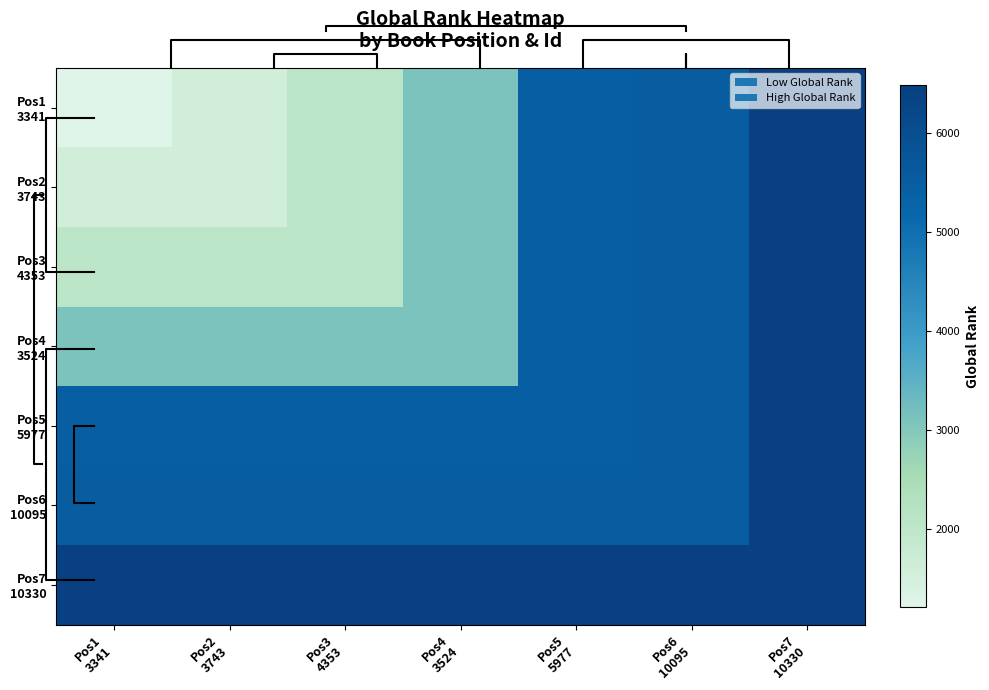

Which series has the largest total across all categories?

Pos7 10330